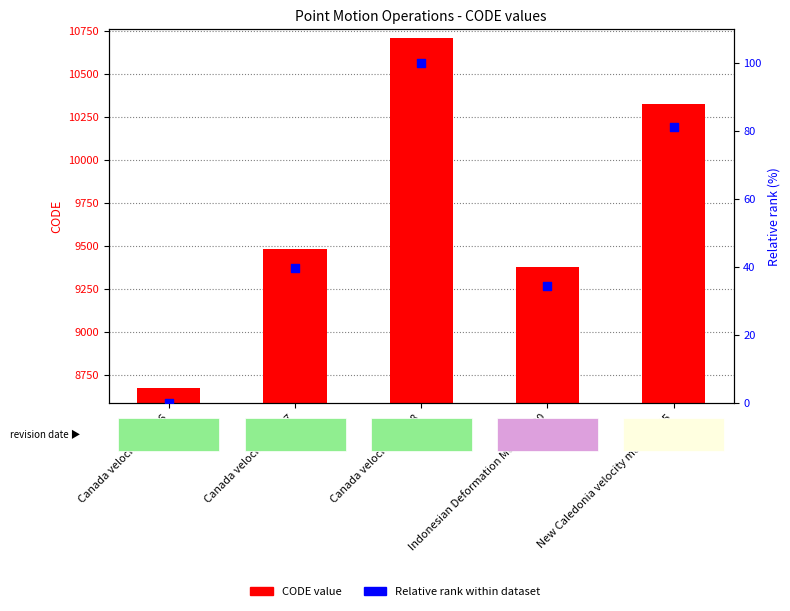

Which series contains the highest Y value?

CODE value